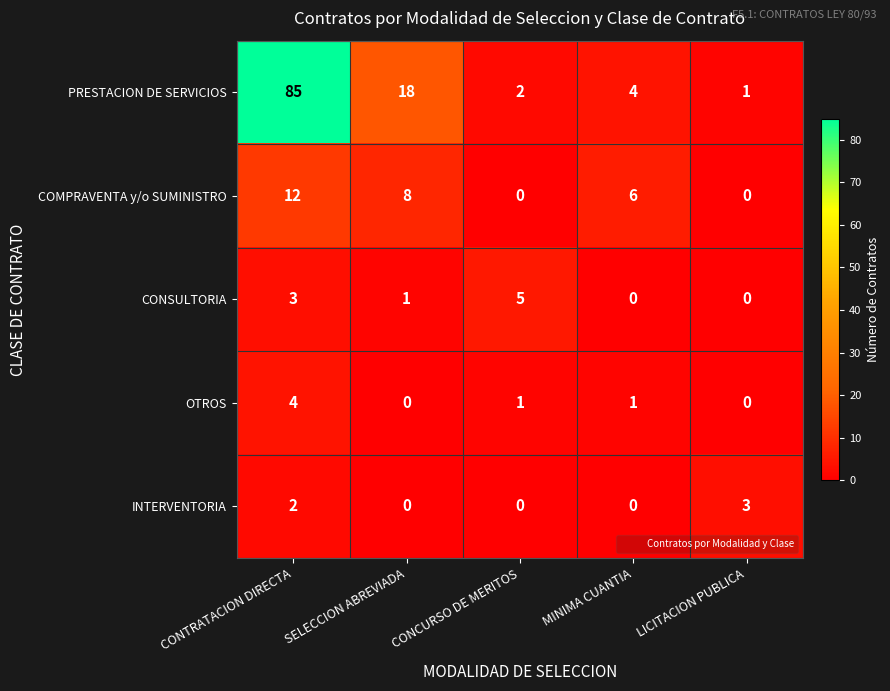

What is the total value across all series at SELECCION ABREVIADA?

27